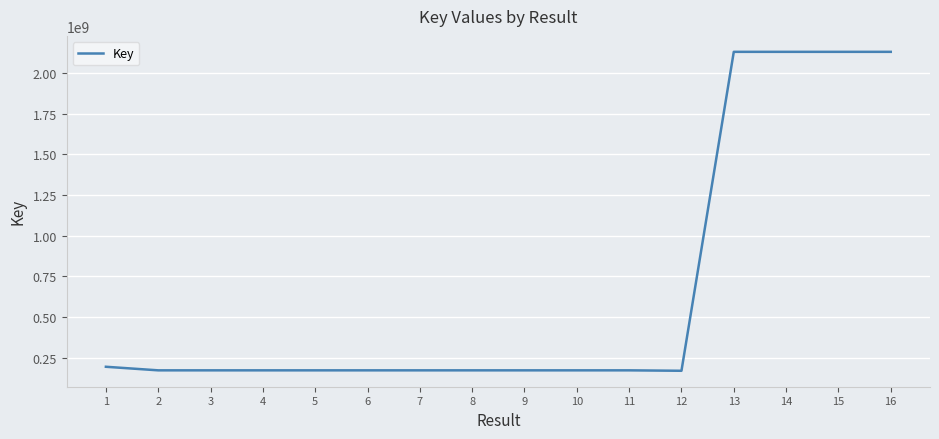

What is the difference between the maximum and minimum values?

1961230166